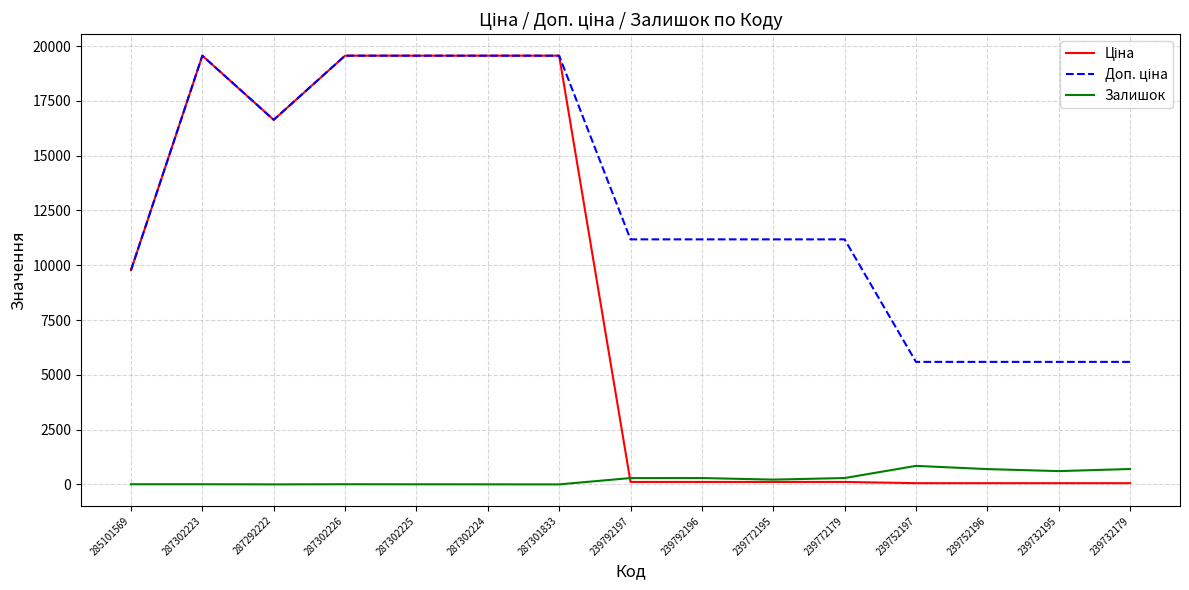

What is the greatest value displayed?

19564.9